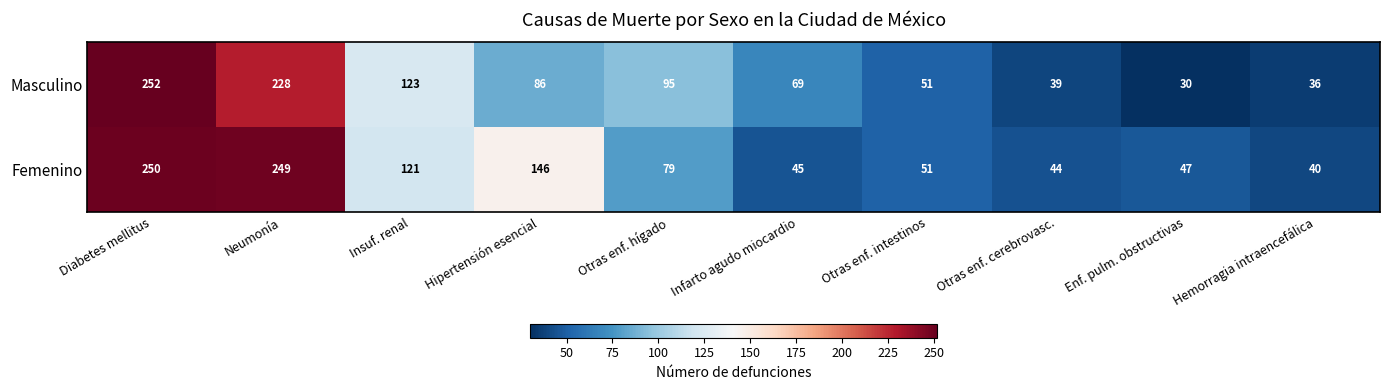

How many data points does each series have?

10